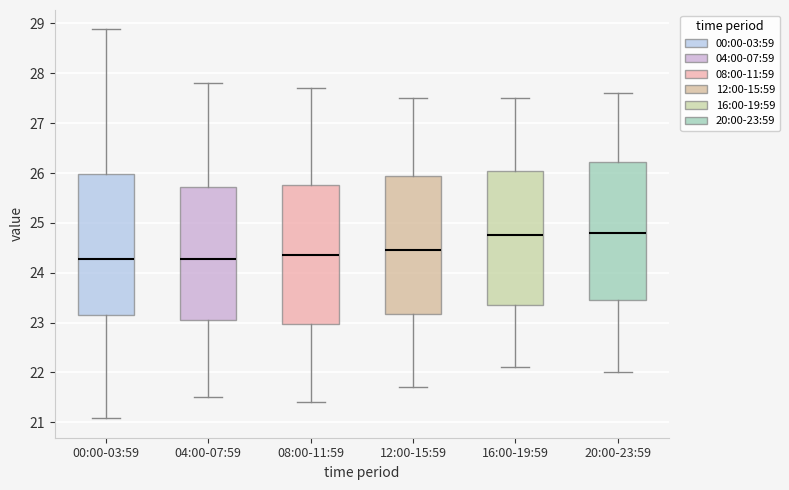

Where does the median line of the box for 12:00-15:59 sit on the y-axis? The values are not printed on the chart, so give them approximately, as read against the axis.

24.5